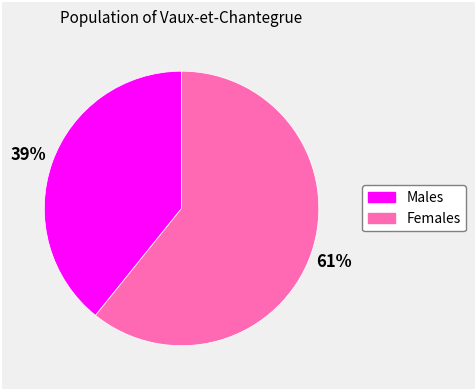

To the nearest percent, what is the difference between the largest and smallest slice percentages?

22%